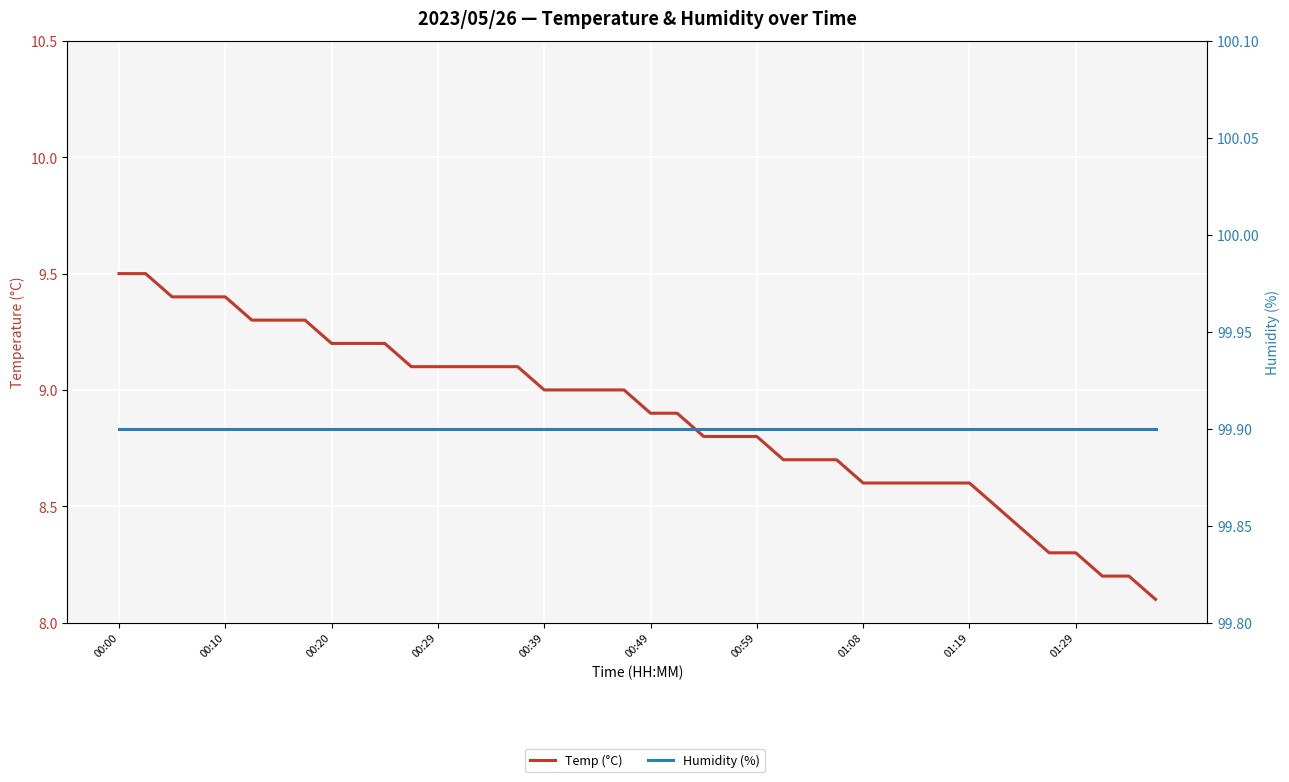

Does the chart display data point markers on the line(s)?

No